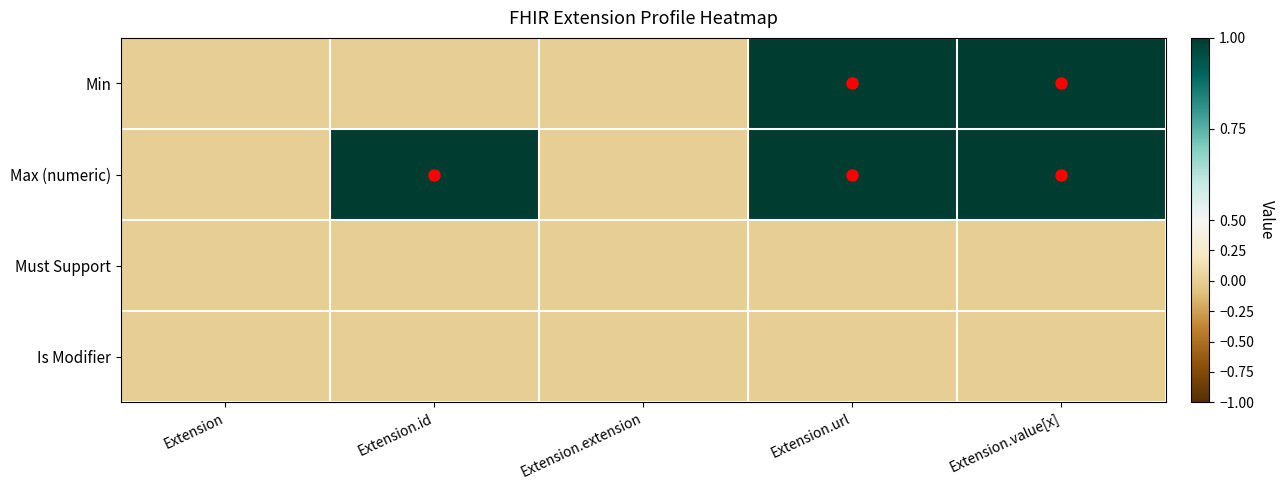

Between Extension and Extension.url, which series saw the biggest shift?

Min